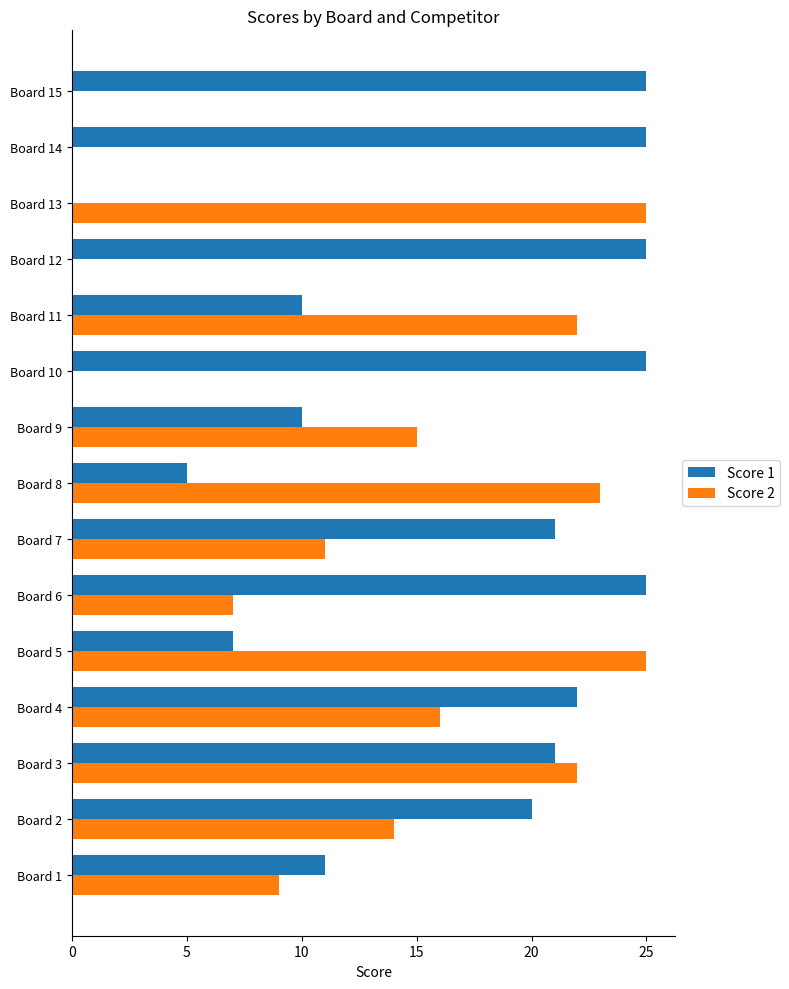

Between Board 3 and Board 15, which series saw the biggest shift?

Score 2